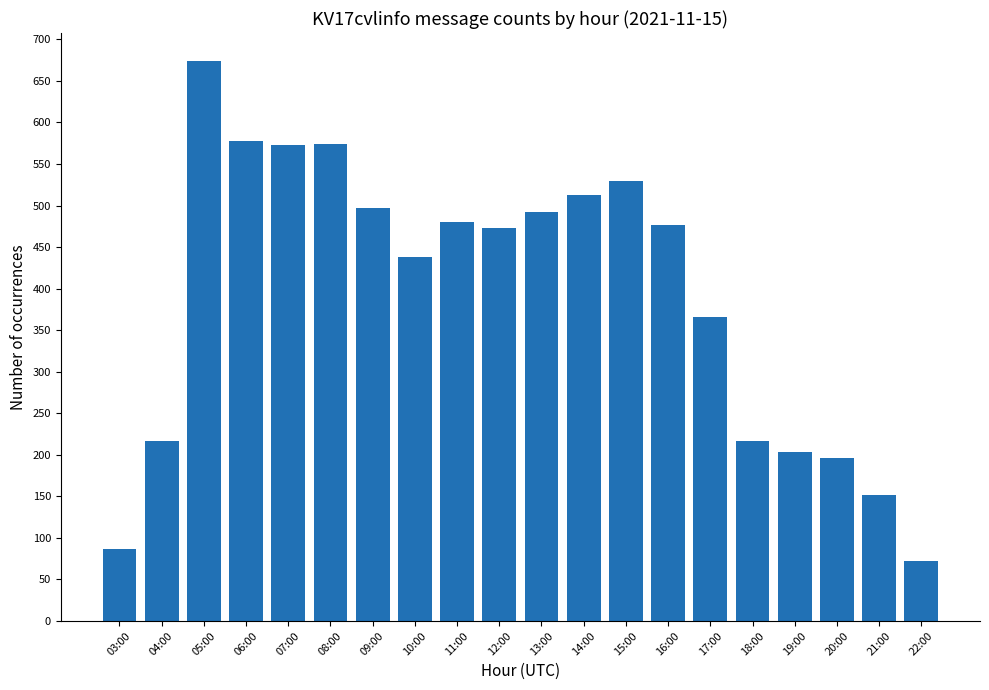

Which category has the lowest value across all series?

22:00